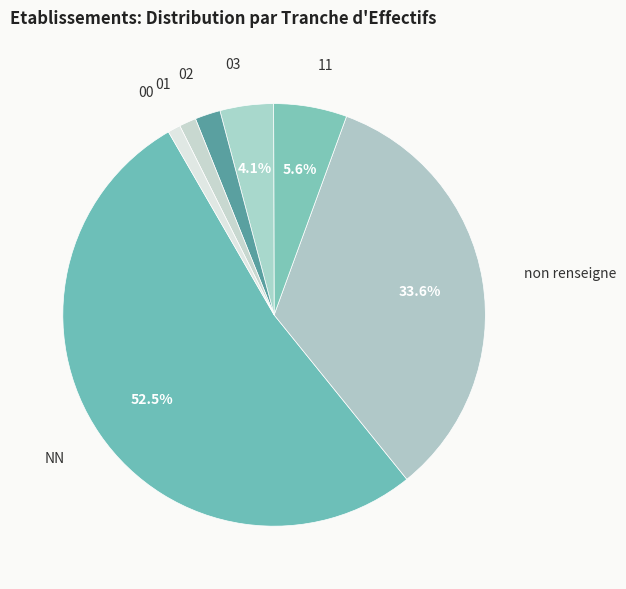

How many segments does this pie chart have?

7